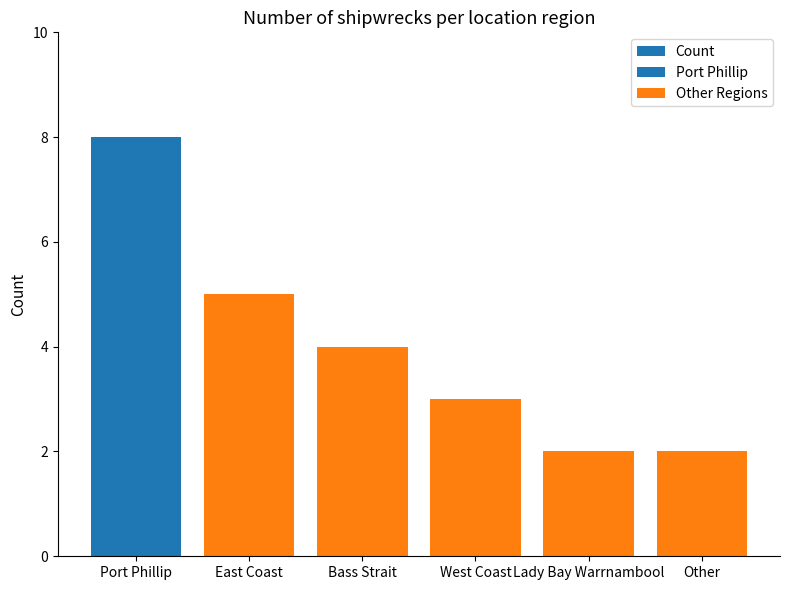

What is the change in value from Bass Strait to Lady Bay Warrnambool?

-2